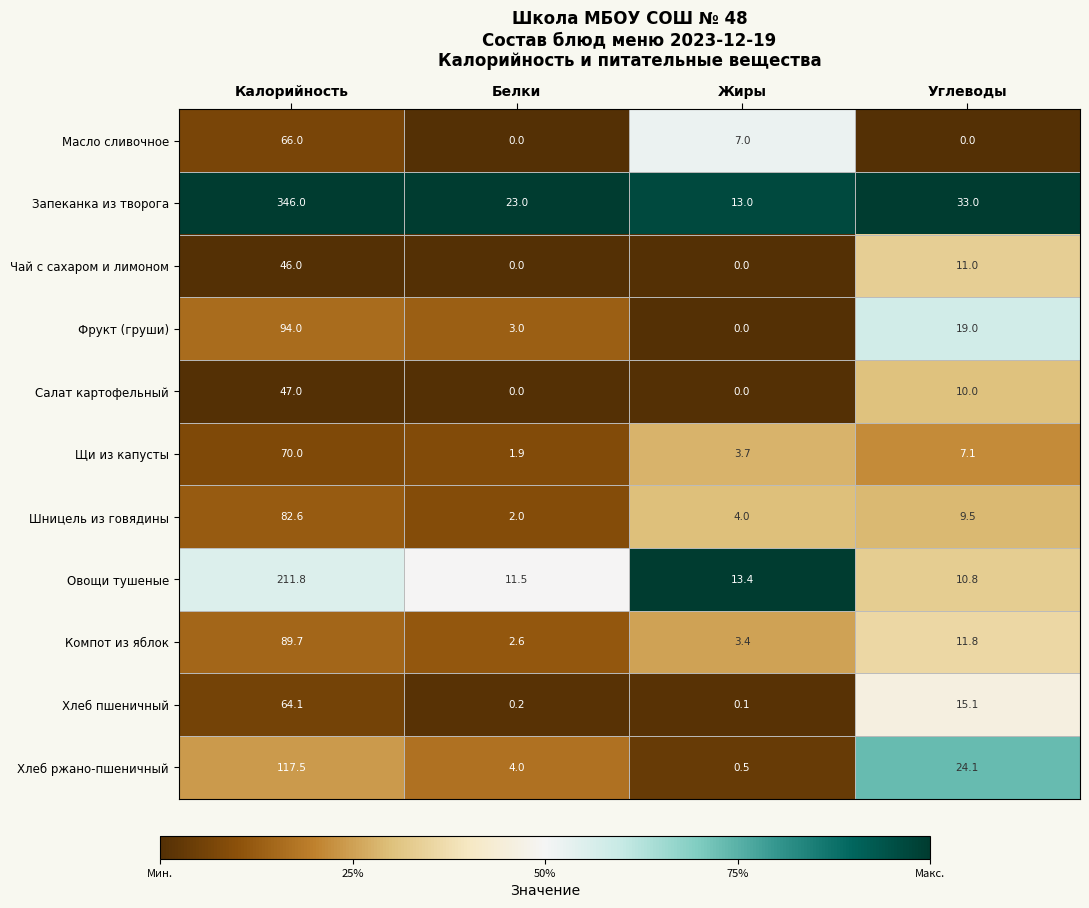

Rank the series by their maximum value, from highest to lowest.

Запеканка из творога, Овощи тушеные, Хлеб ржано-пшеничный, Фрукт (груши), Компот из яблок, Шницель из говядины, Щи из капусты, Масло сливочное, Хлеб пшеничный, Салат картофельный, Чай с сахаром и лимоном